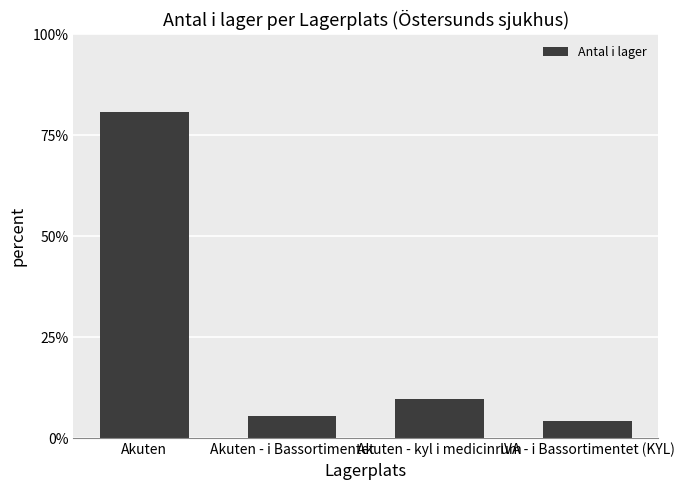

What is the change in value from Akuten - kyl i medicinrum to IVA - i Bassortimentet (KYL)?

-5.5